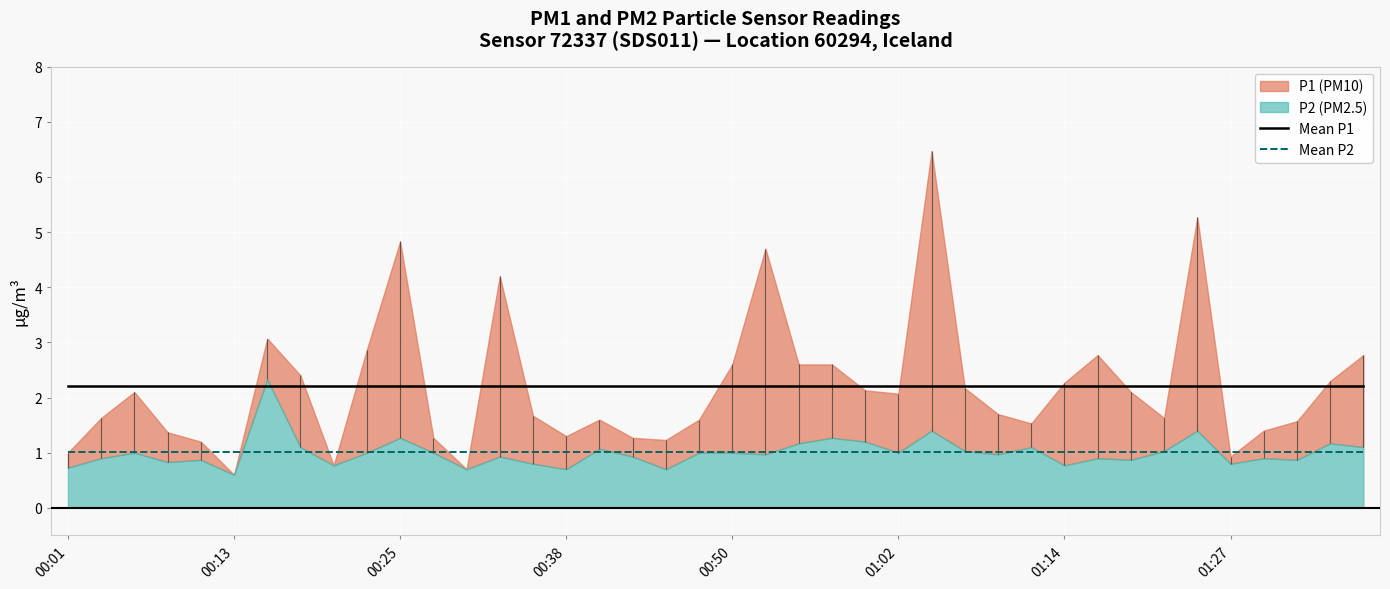

The Mean P2 series shows 1.0 at 33. True or false?

True